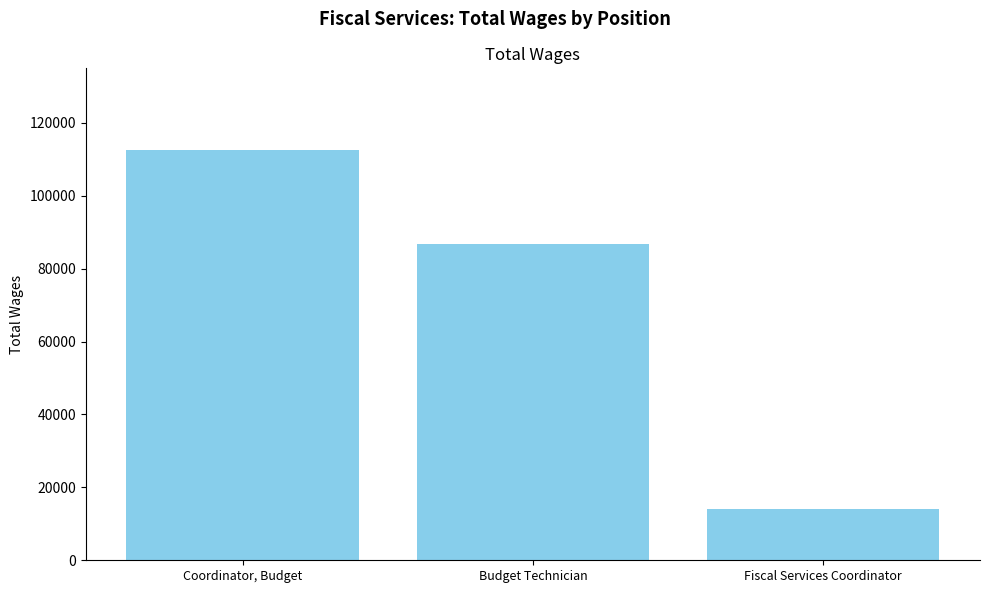

Which label corresponds to the largest value in the chart?

Coordinator, Budget